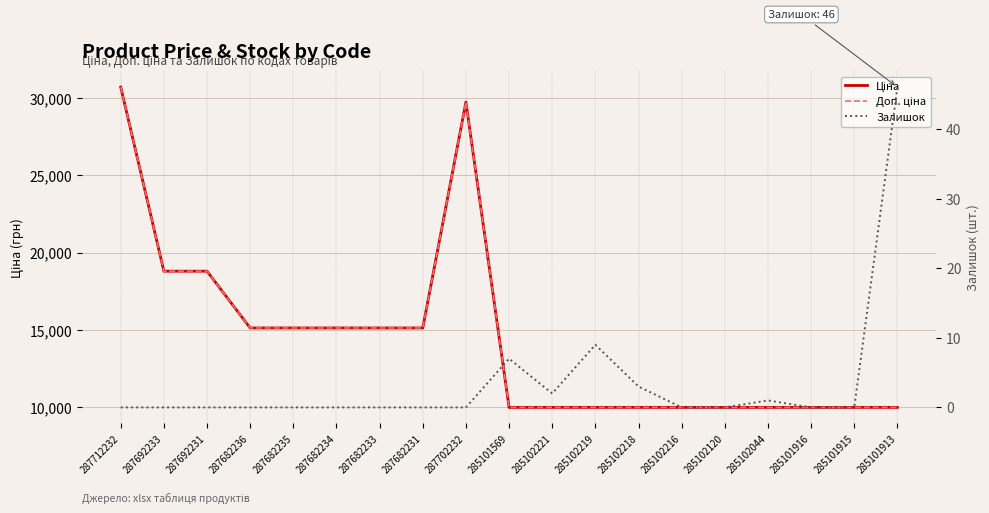

Is it true that Доп. ціна equals 14549.1 at 285102120?

False